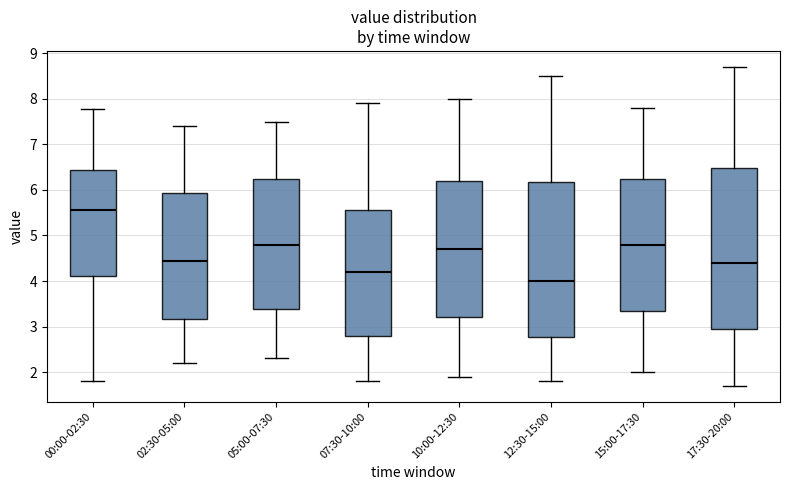

Reading left to right, transcribe this box plot: for each box, give where its median line is, the range the box spans, and where its two whiskers end, as read against the y-axis. The values are not printed on the chart, so give them approximately, as read against the axis.

00:00-02:30: median 5.6, box 4.1 to 6.4, whiskers 1.8 to 7.8
02:30-05:00: median 4.5, box 3.2 to 5.9, whiskers 2.2 to 7.4
05:00-07:30: median 4.8, box 3.4 to 6.3, whiskers 2.3 to 7.5
07:30-10:00: median 4.2, box 2.8 to 5.6, whiskers 1.8 to 7.9
10:00-12:30: median 4.7, box 3.2 to 6.2, whiskers 1.9 to 8.0
12:30-15:00: median 4.0, box 2.8 to 6.2, whiskers 1.8 to 8.5
15:00-17:30: median 4.8, box 3.4 to 6.3, whiskers 2.0 to 7.8
17:30-20:00: median 4.4, box 3.0 to 6.5, whiskers 1.7 to 8.7